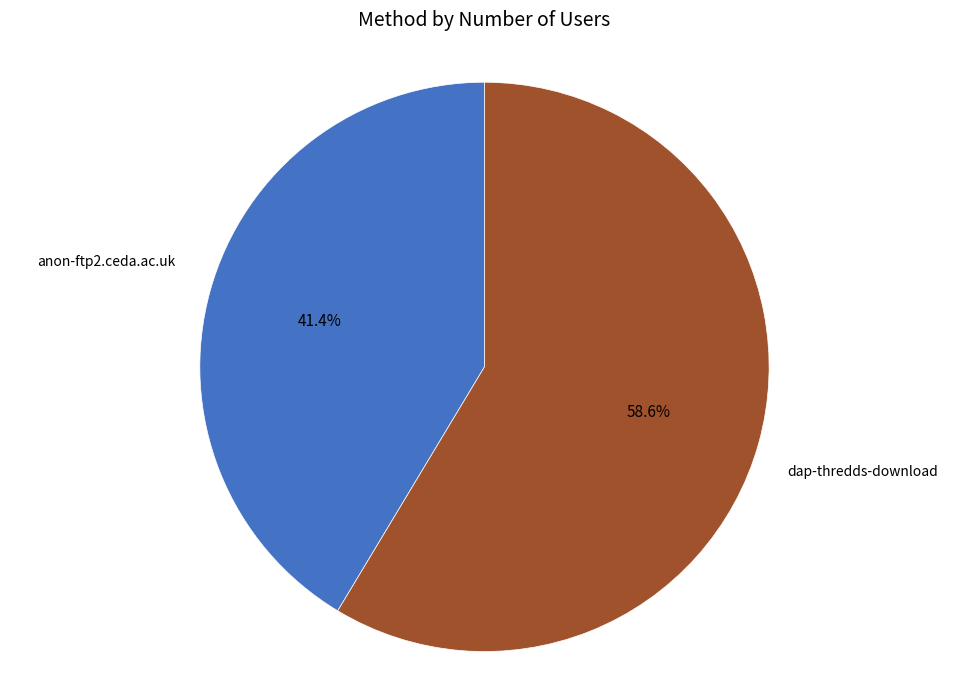

To the nearest percent, what is the difference between the largest and smallest slice percentages?

17%